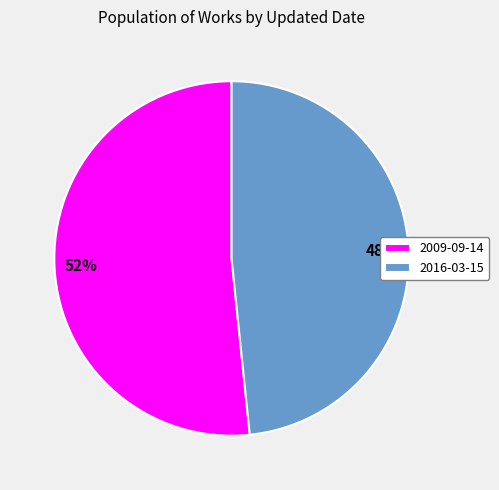

Between 2009-09-14 and 2016-03-15, which is larger?

2009-09-14